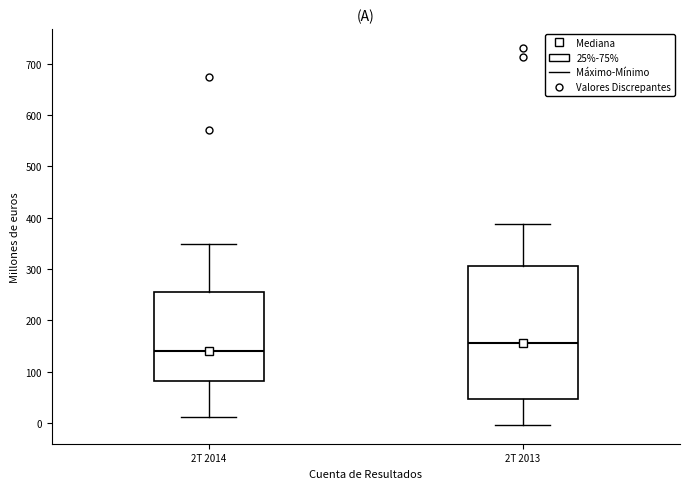

Which box has the lowest median line?

2T 2014